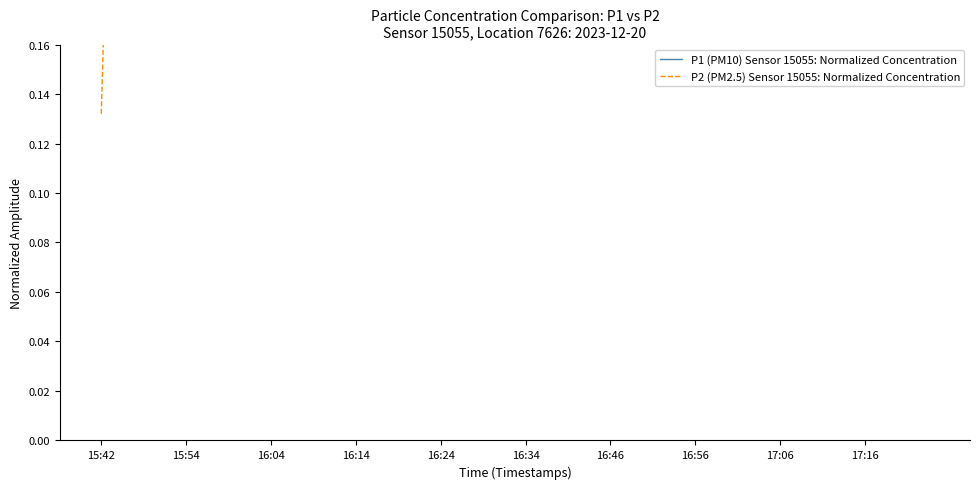

What is the minimum value shown in the chart?

0.1